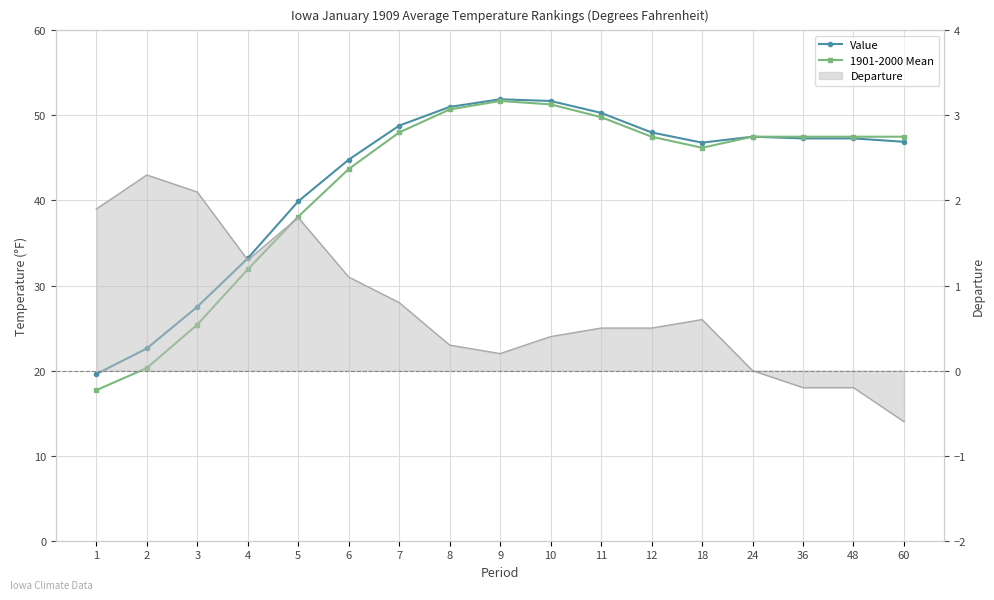

Does the chart have visible grid lines?

Yes